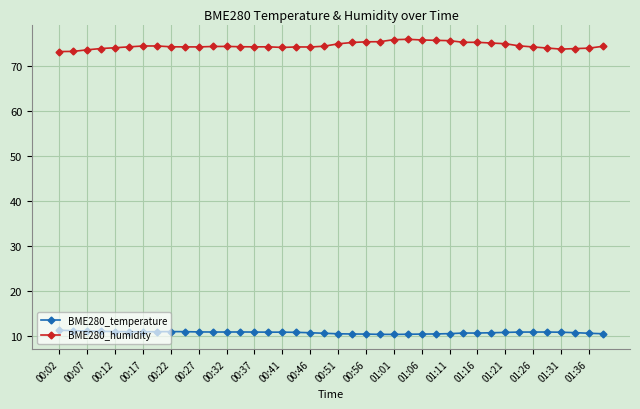

What is the value of the BME280_humidity point at the 36th from the left?

74.1